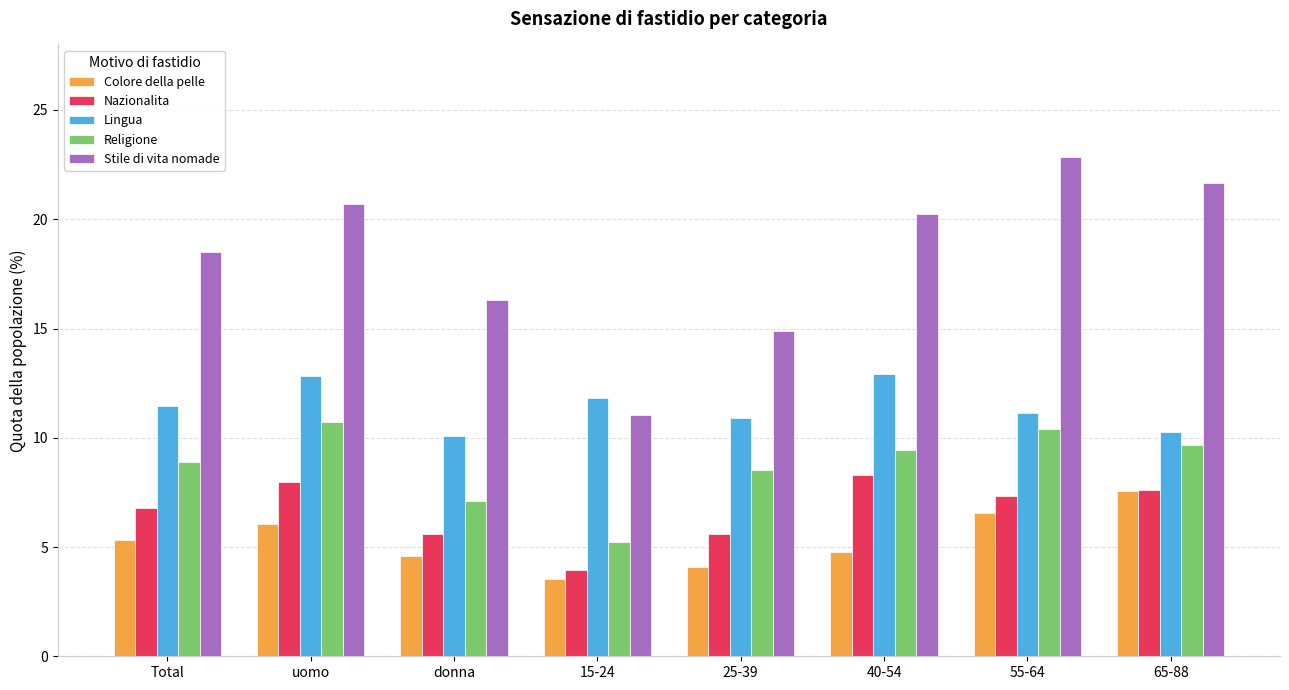

What are all the series names shown in the legend?

Colore della pelle, Nazionalita, Lingua, Religione, Stile di vita nomade